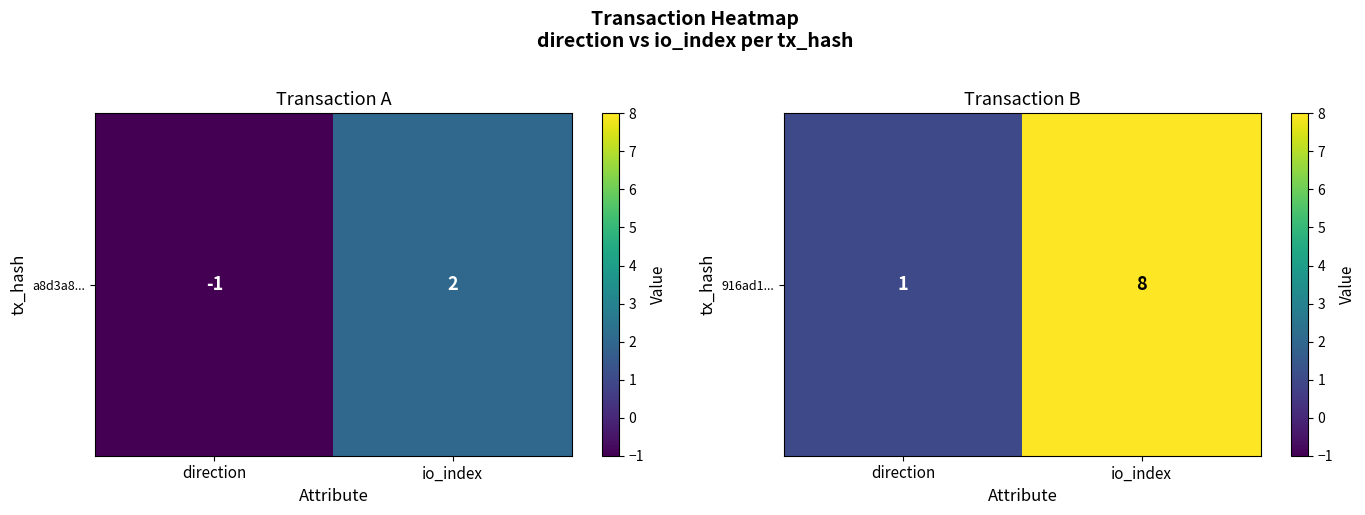

List the labels in order of value, smallest first.

direction, io_index